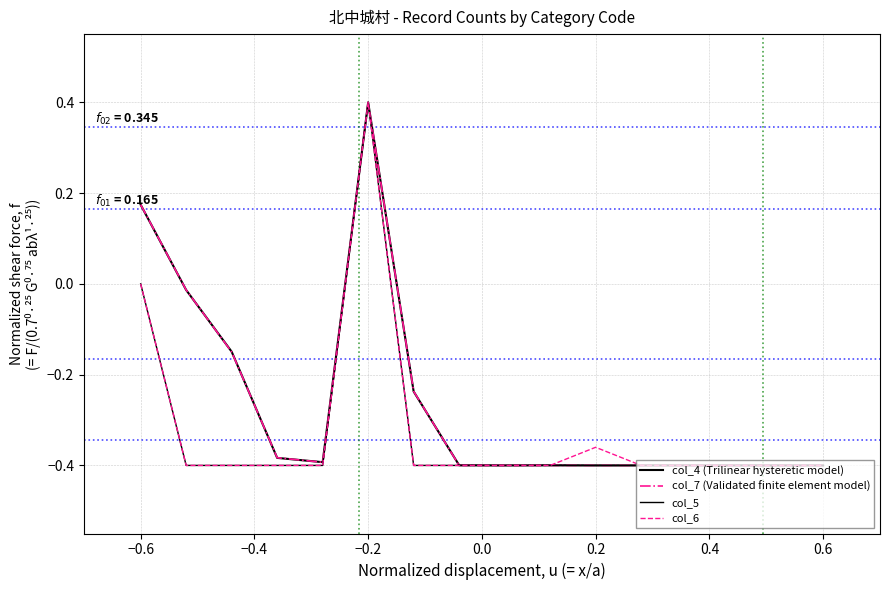

Is this an area chart (filled region under the line)?

No